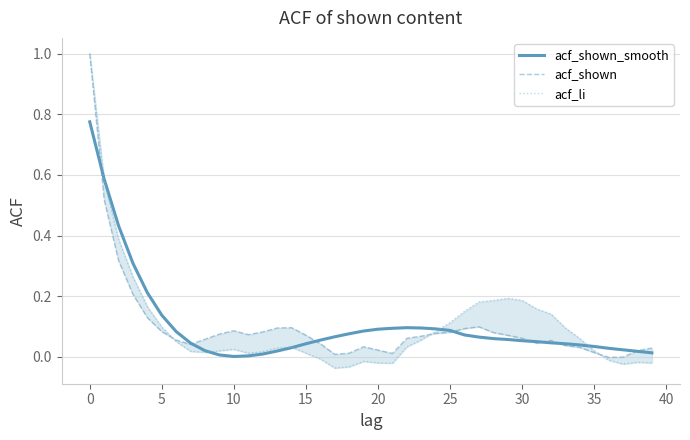

Which series has the largest total across all categories?

acf_li